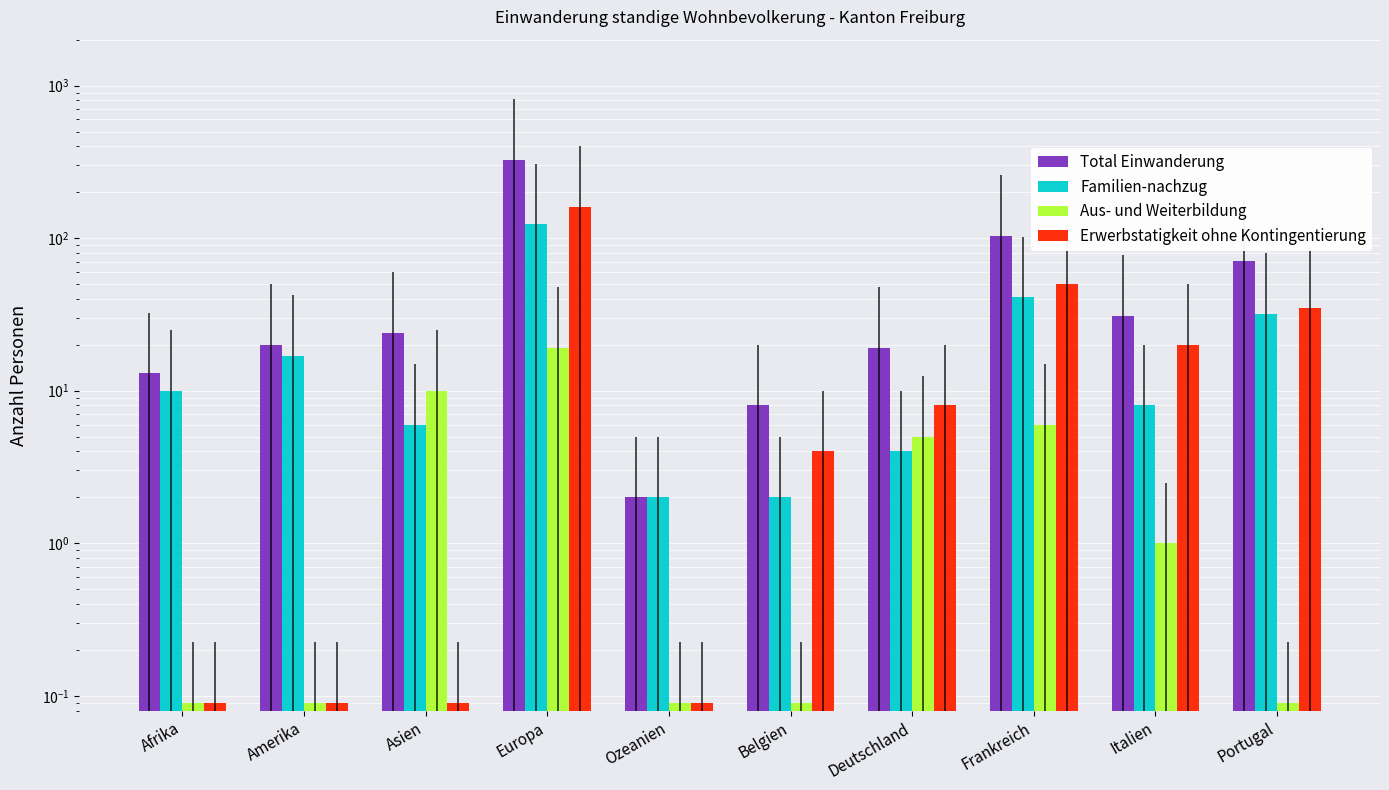

What is the label of the 3rd bar from the left?

Asien